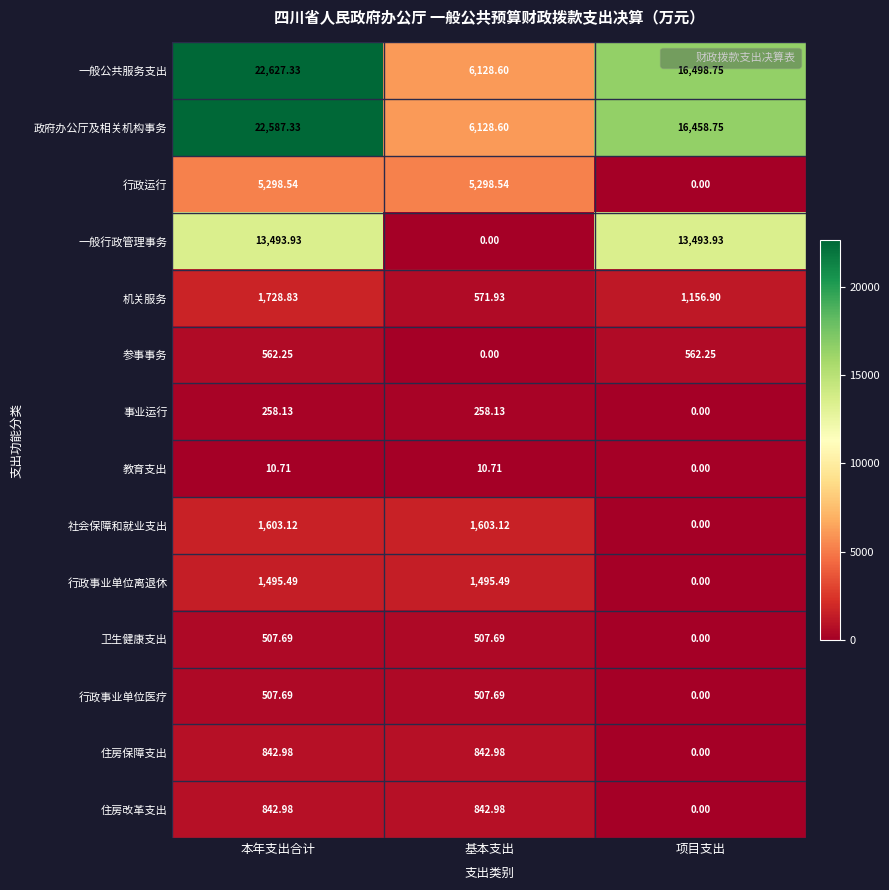

Is the value of 参事事务 at 基本支出 greater than the value of 机关服务 at 项目支出?

No